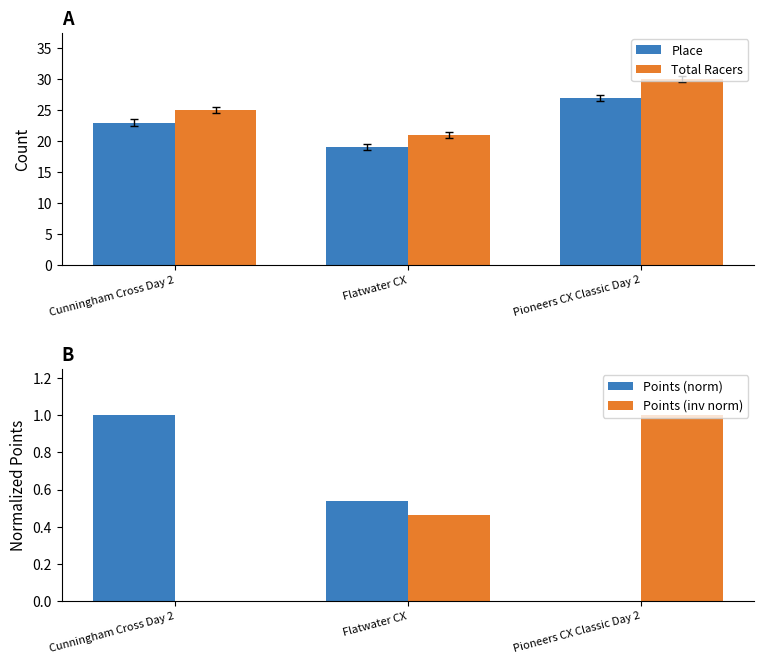

What position from the right is Flatwater CX?

2